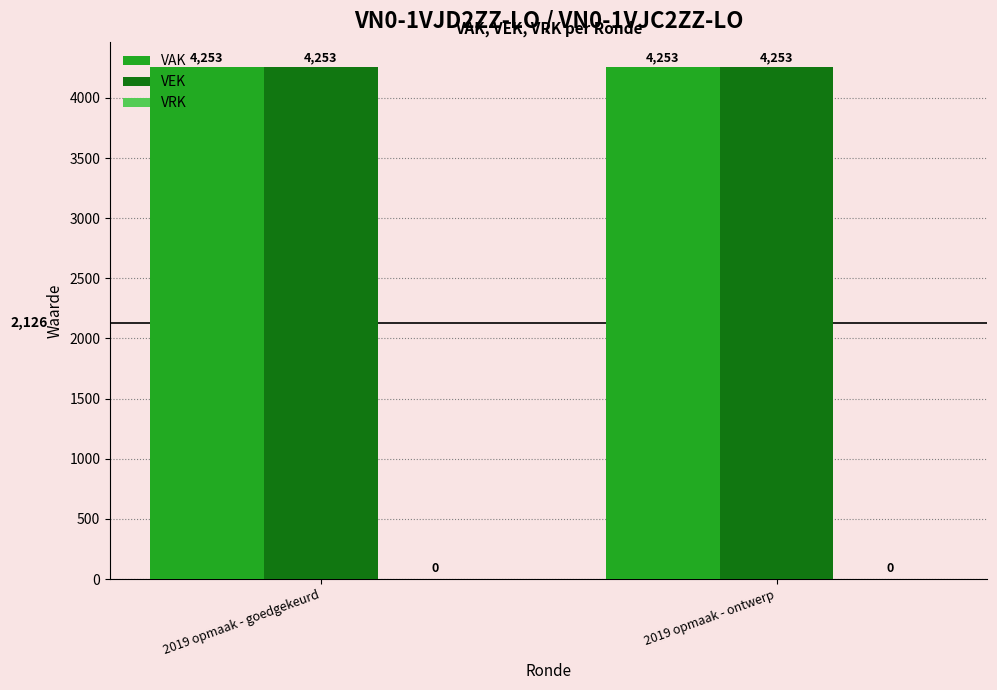

What are all the series names shown in the legend?

VAK, VEK, VRK